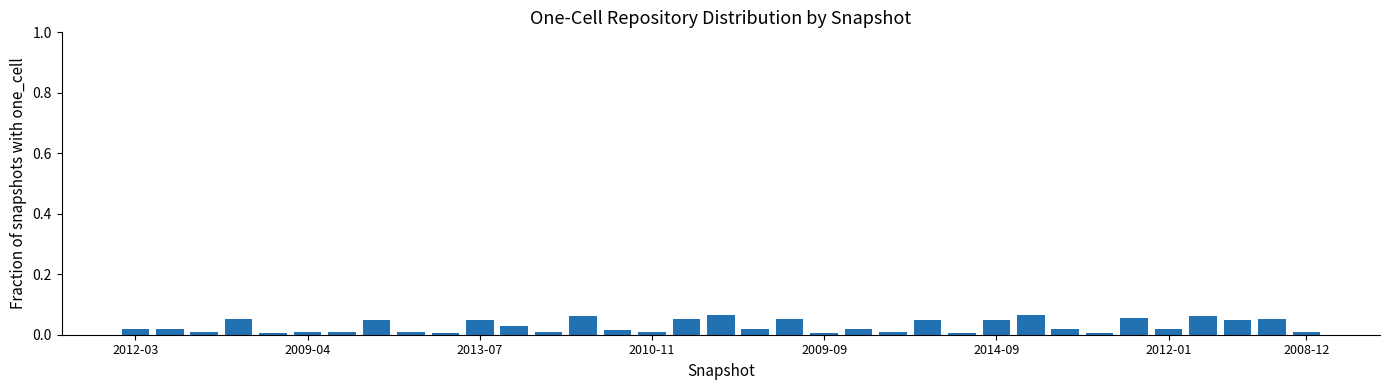

What is the sum of all values?

1.0